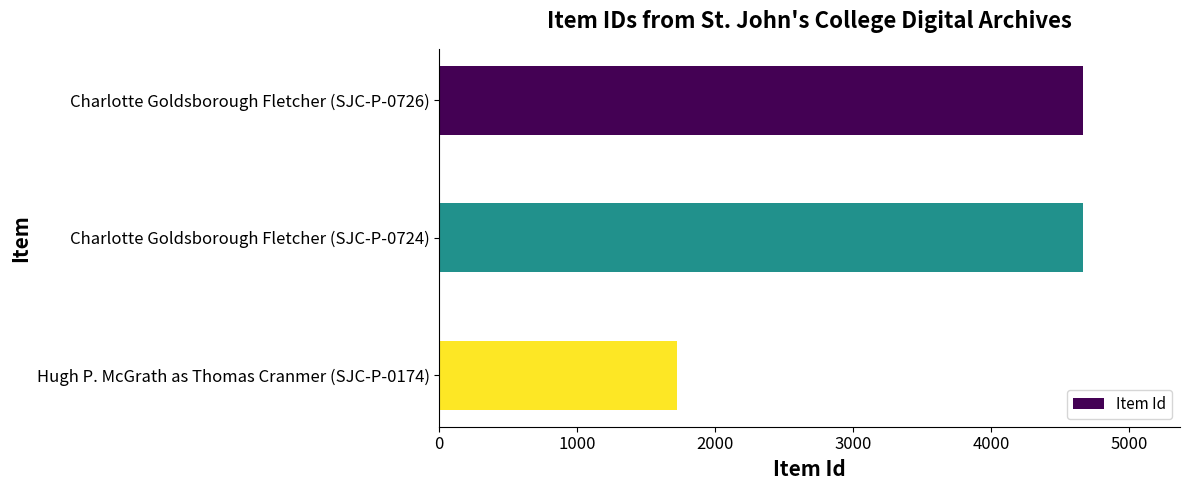

What is the difference between the values at Hugh P. McGrath as Thomas Cranmer (SJC-P-0174) and Charlotte Goldsborough Fletcher (SJC-P-0724)?

2943